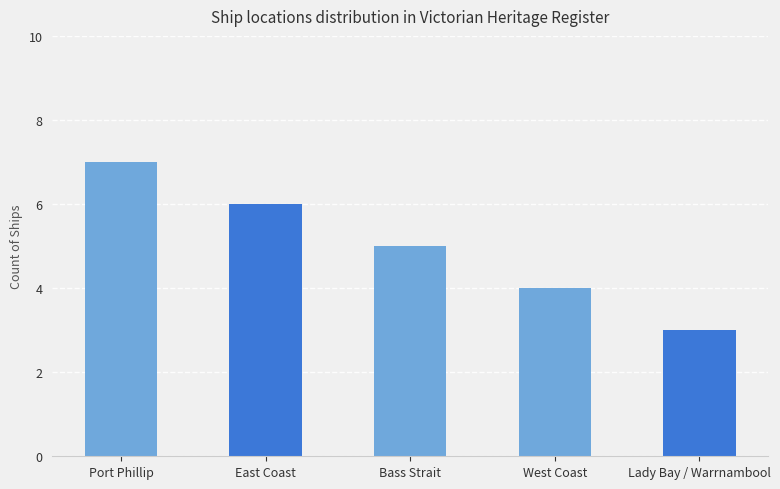

What is the label of the 5th bar from the right?

Port Phillip